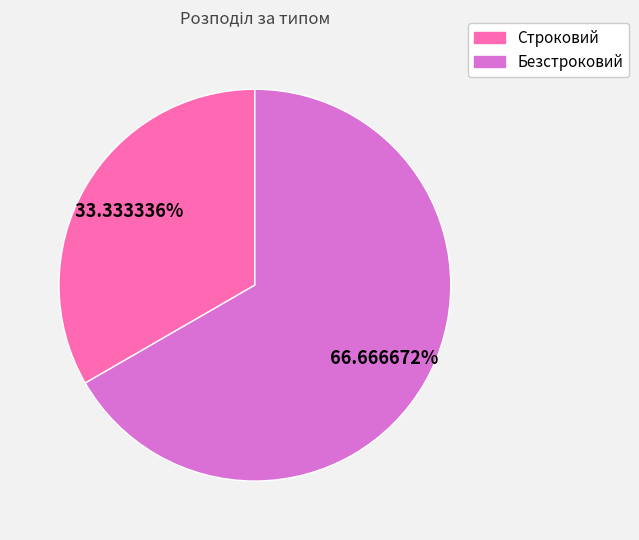

Combined, what portion of the pie is Безстроковий and Строковий?

100.0%